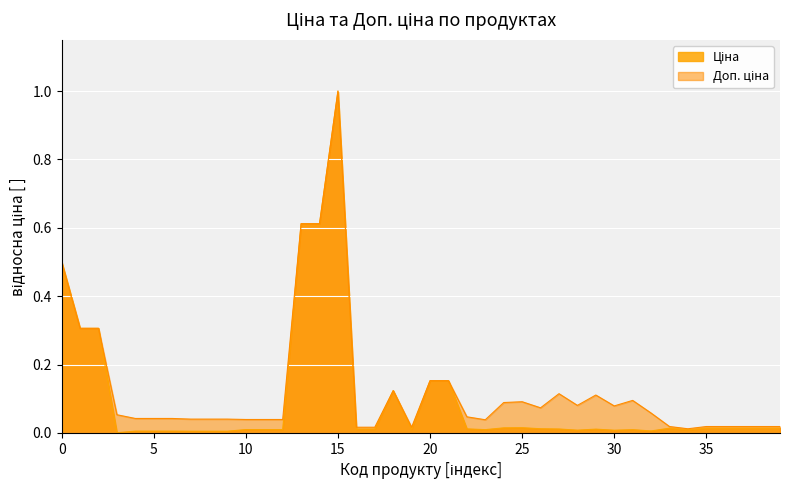

At which category is the sum across all series the highest?

15